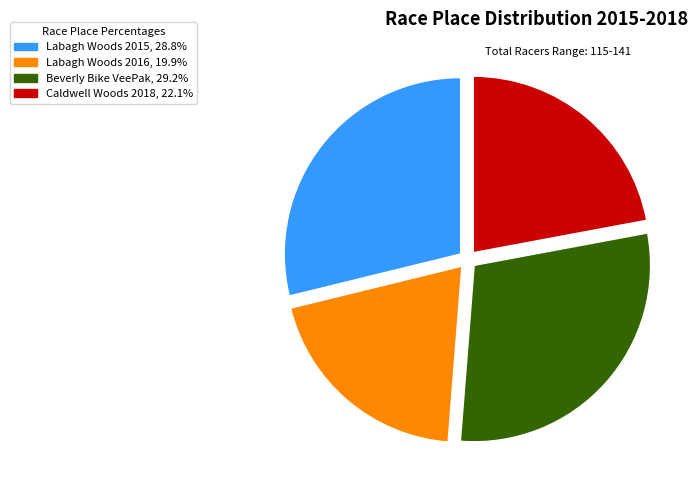

Does any single category account for the majority?

No